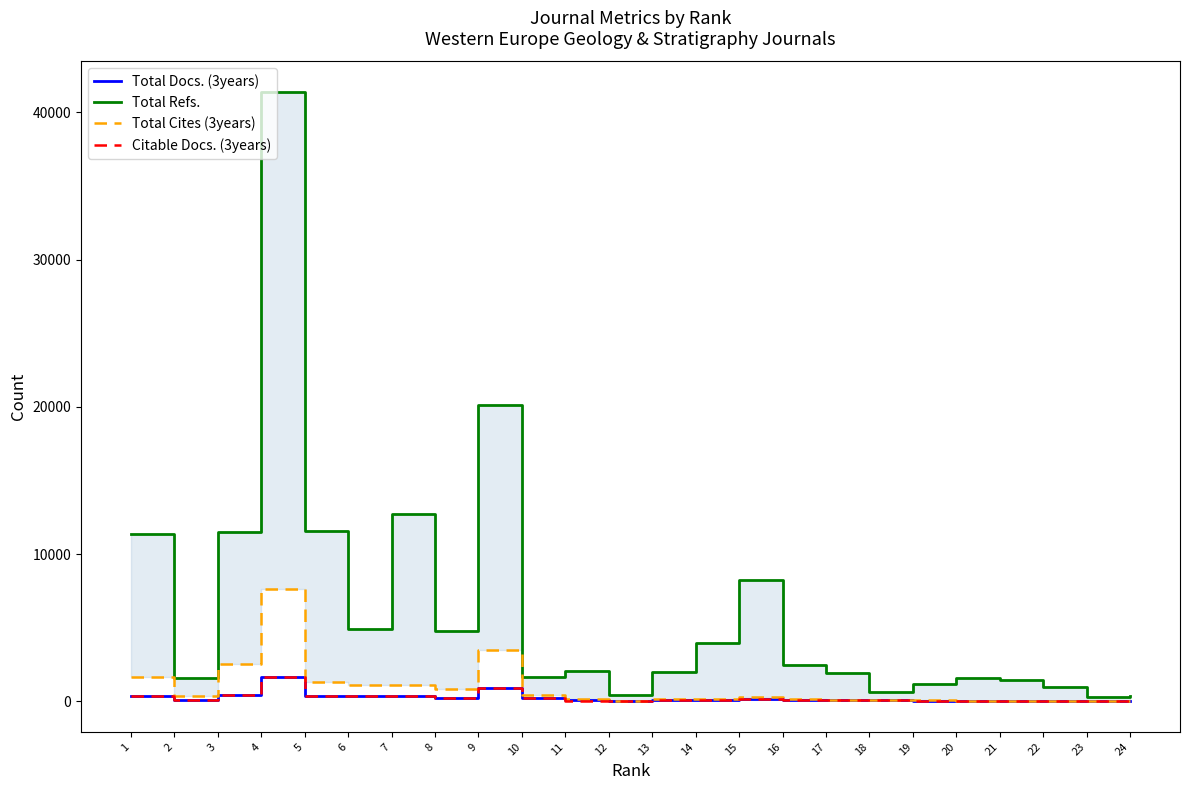

Between 10 and 17, which series saw the biggest shift?

Total Cites (3years)